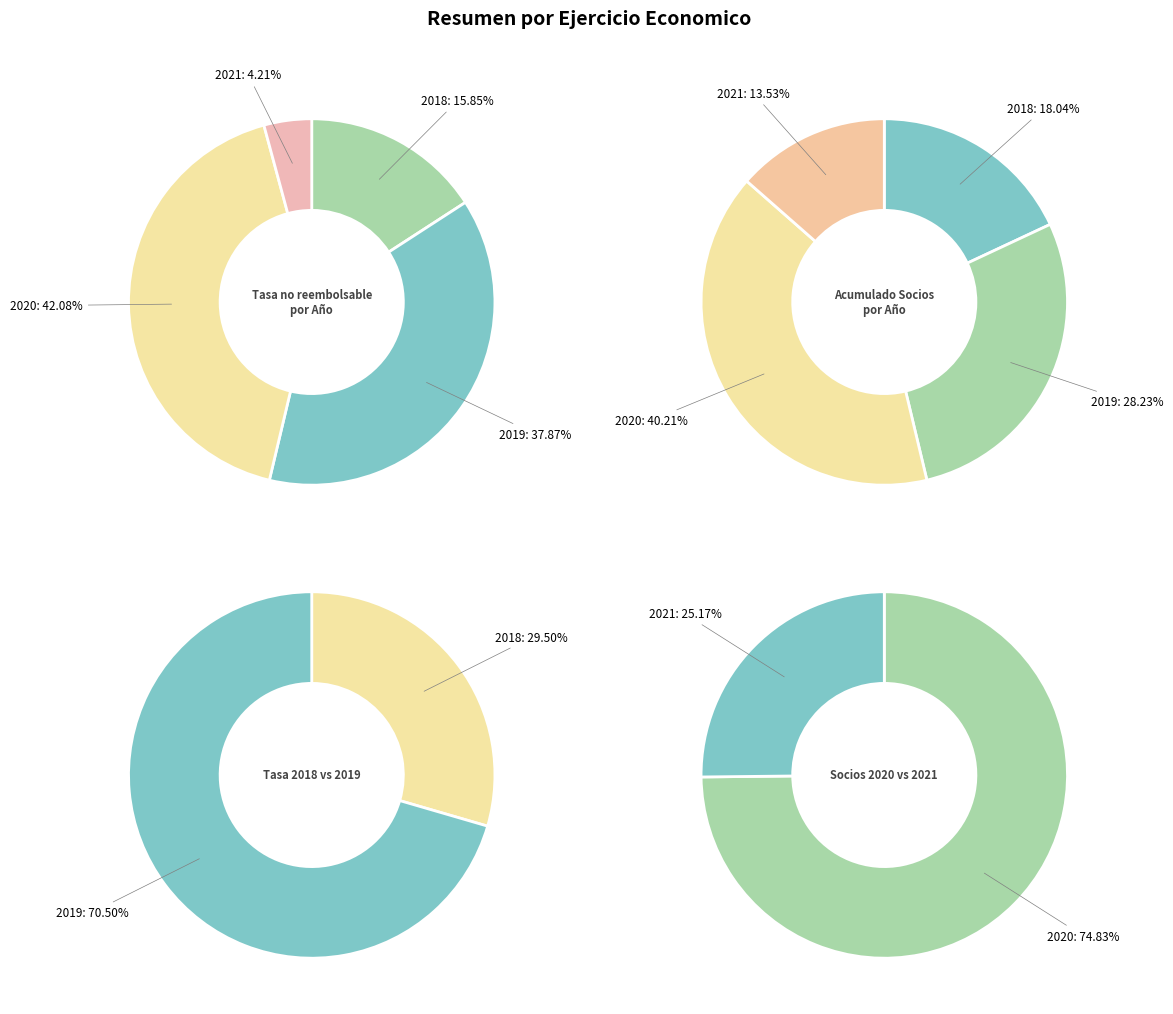

Does any single category account for the majority?

No